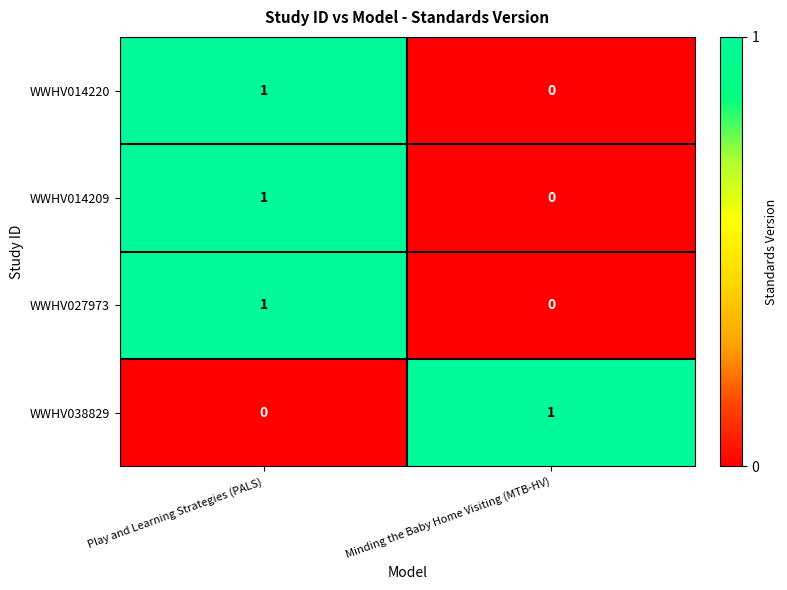

At which category is the sum across all series the highest?

Play and Learning Strategies (PALS)